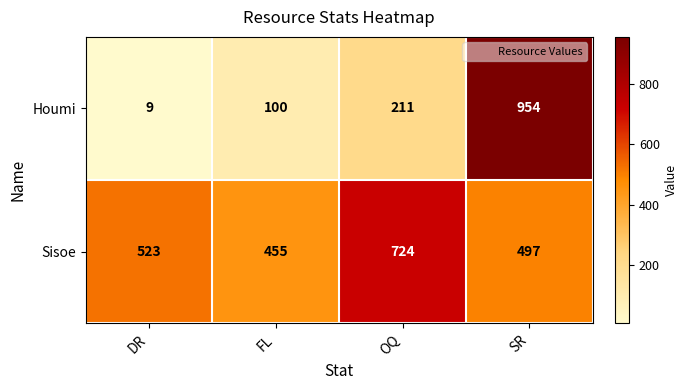

What is the spread (max minus min) of values at FL?

355